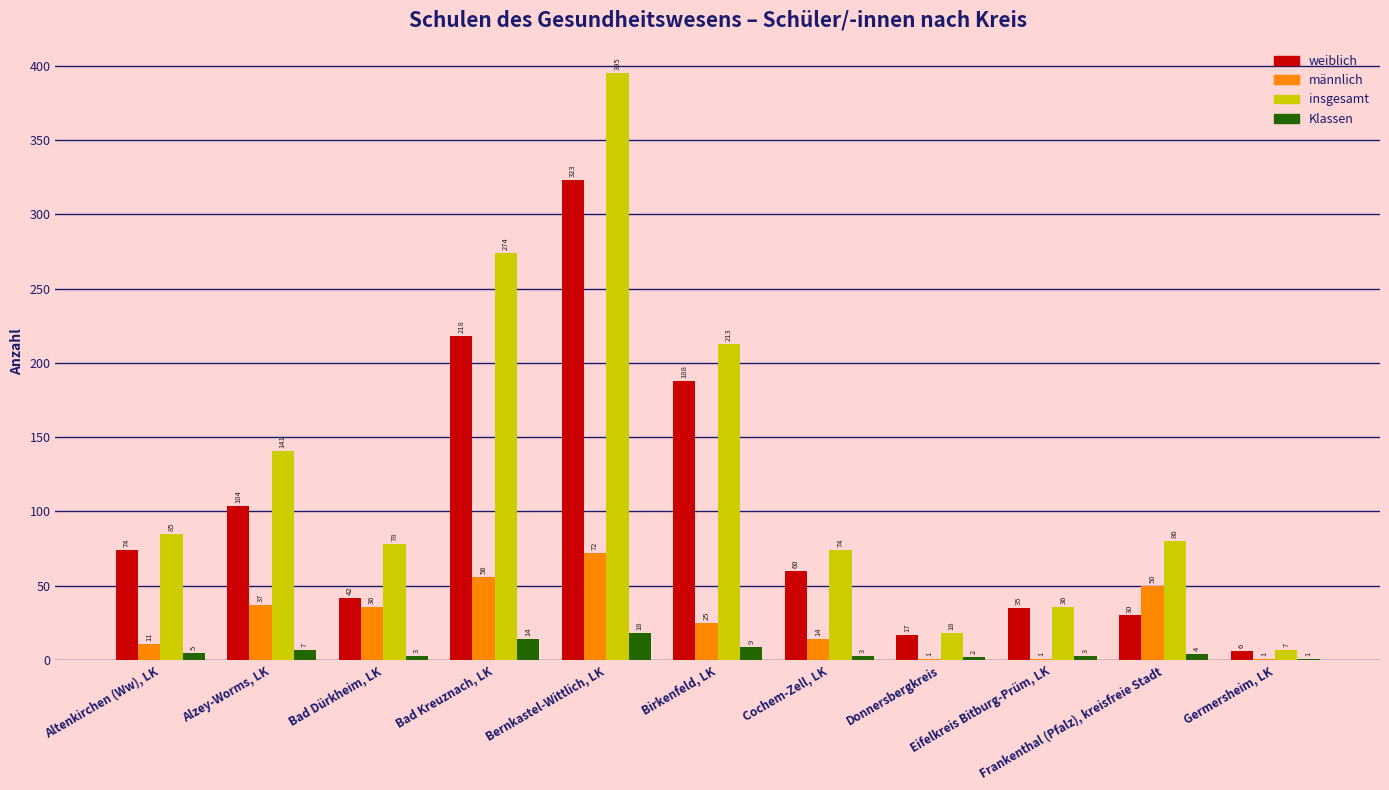

Are the bars horizontal?

No